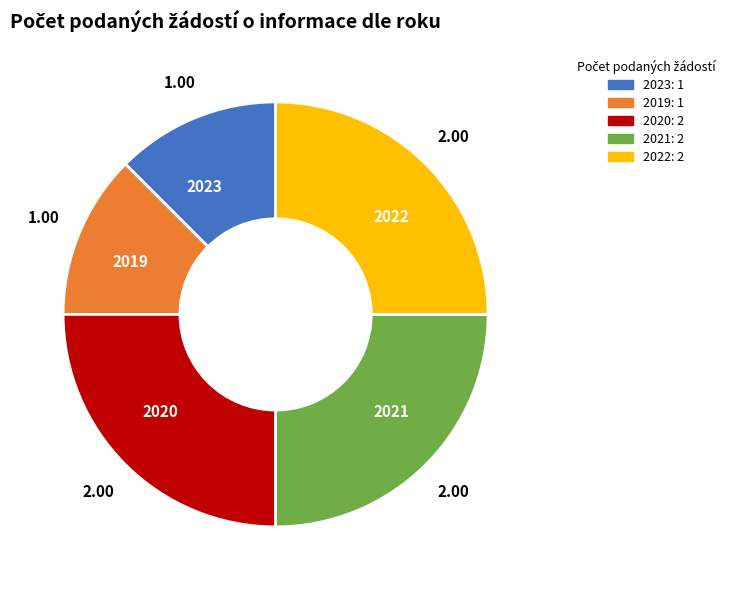

Count the number of slices in the pie.

5